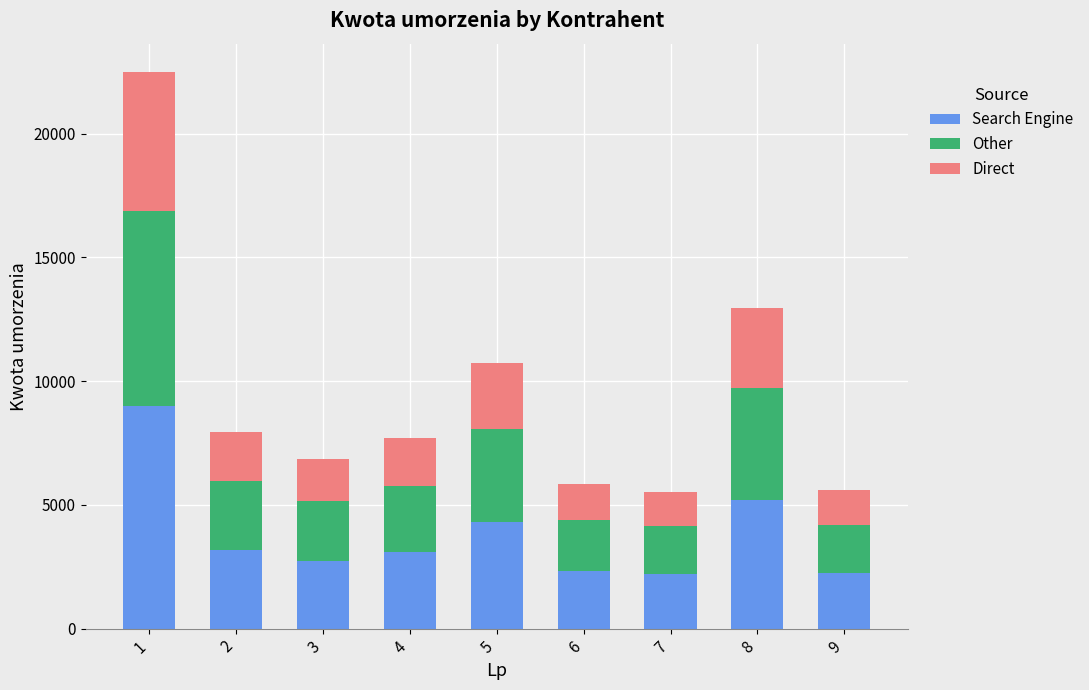

Are the bars horizontal?

No